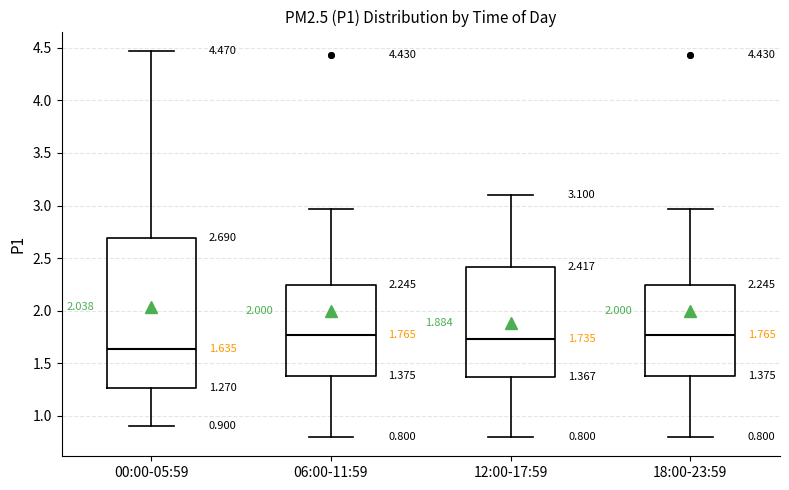

Which box is the tallest, from its lower edge to its upper edge?

00:00-05:59